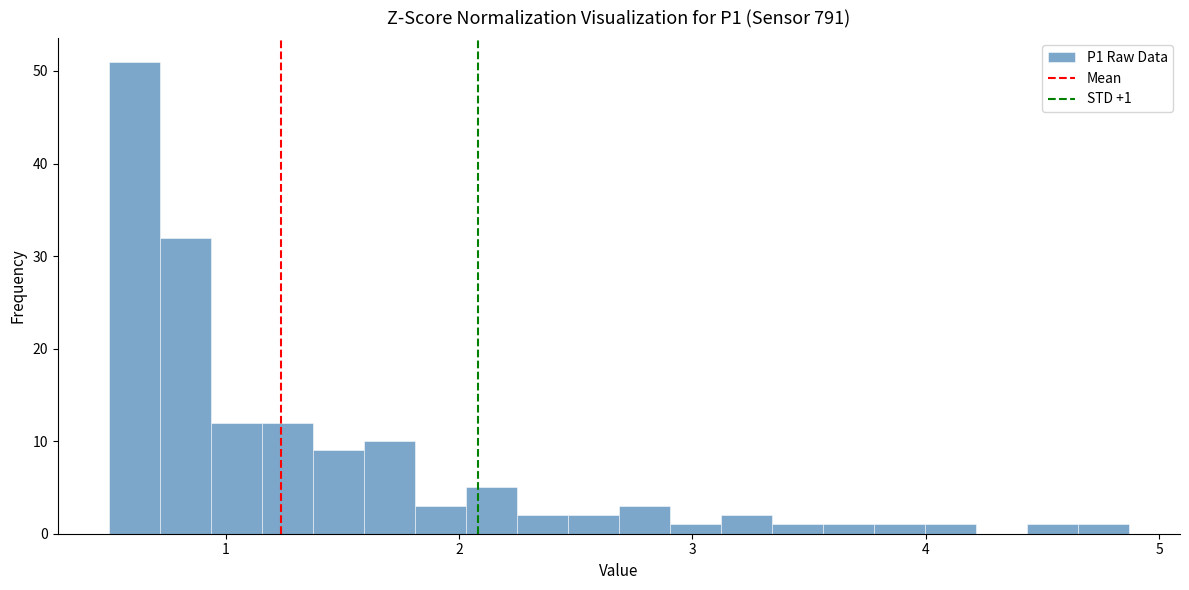

Around what value on the x-axis is the tallest bar? Give the approximate position of its centre, as read against the axis.

0.6